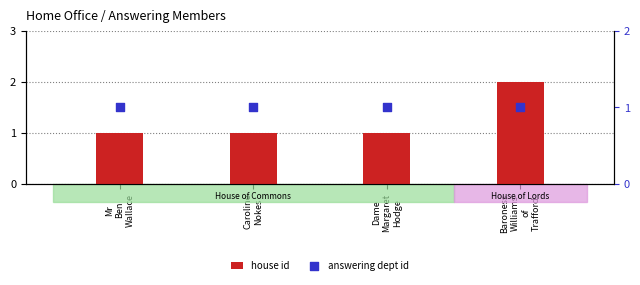

What are all the series names shown in the legend?

house id, answering dept id